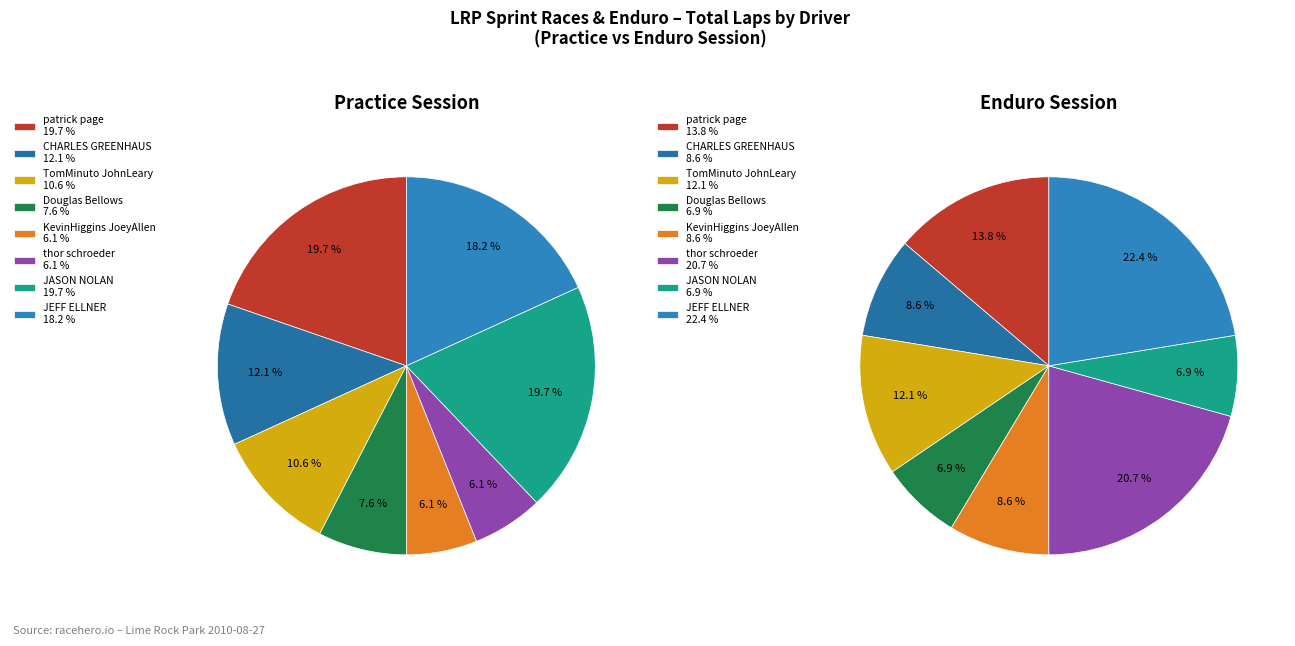

To the nearest percent, what percentage of the pie is CHARLES GREENHAUS?

9%